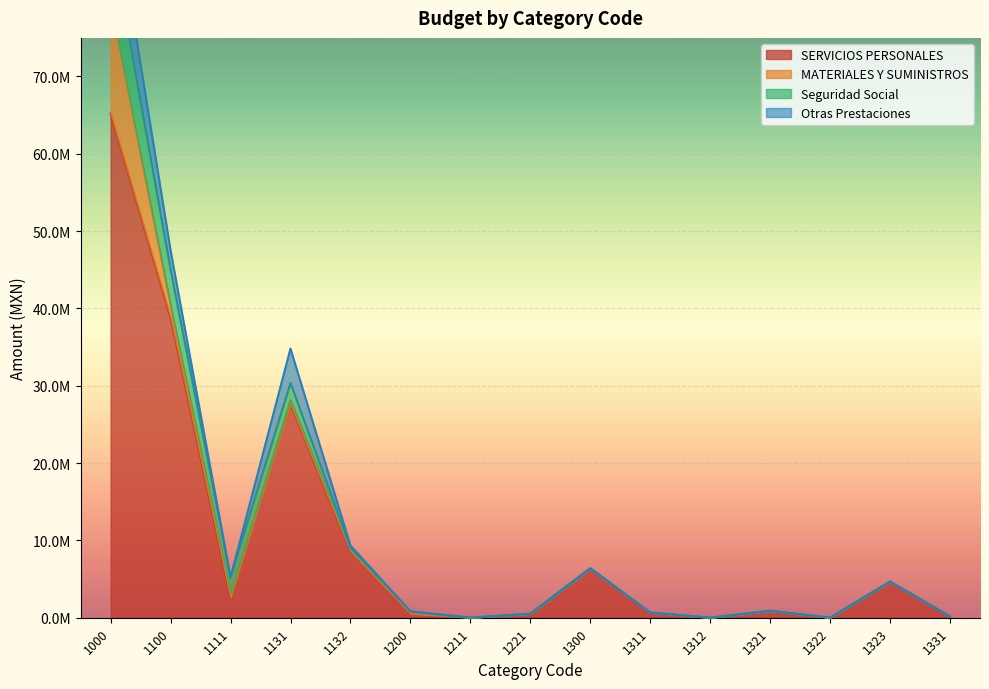

Where is MATERIALES Y SUMINISTROS nearest to the value 7034880?

1100